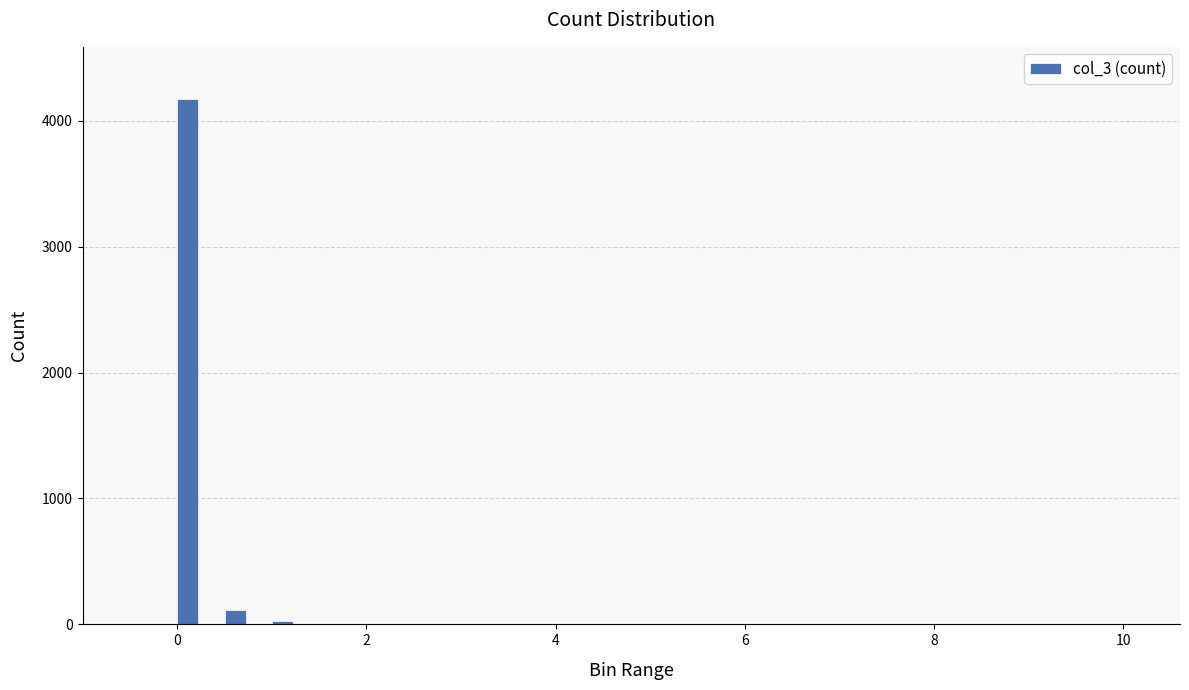

How many data points are above 0?

7